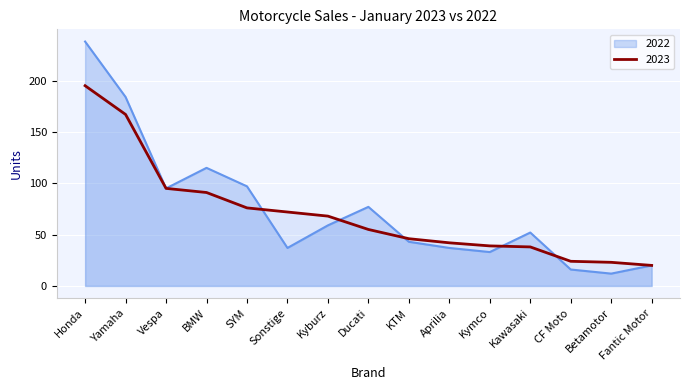

What is the label of the 9th point from the right?

Kyburz